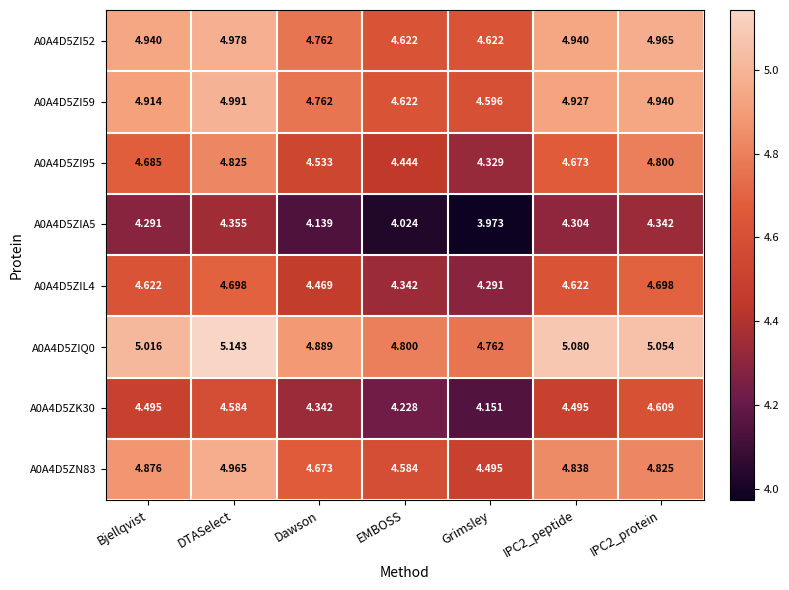

At which label does A0A4D5ZIL4 reach its minimum?

Grimsley